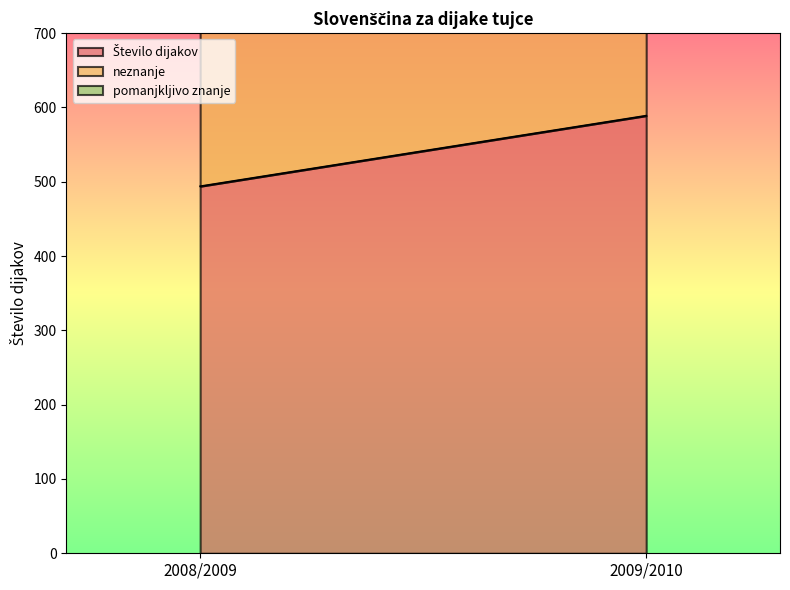

What is the highest value of the neznanje series?

277